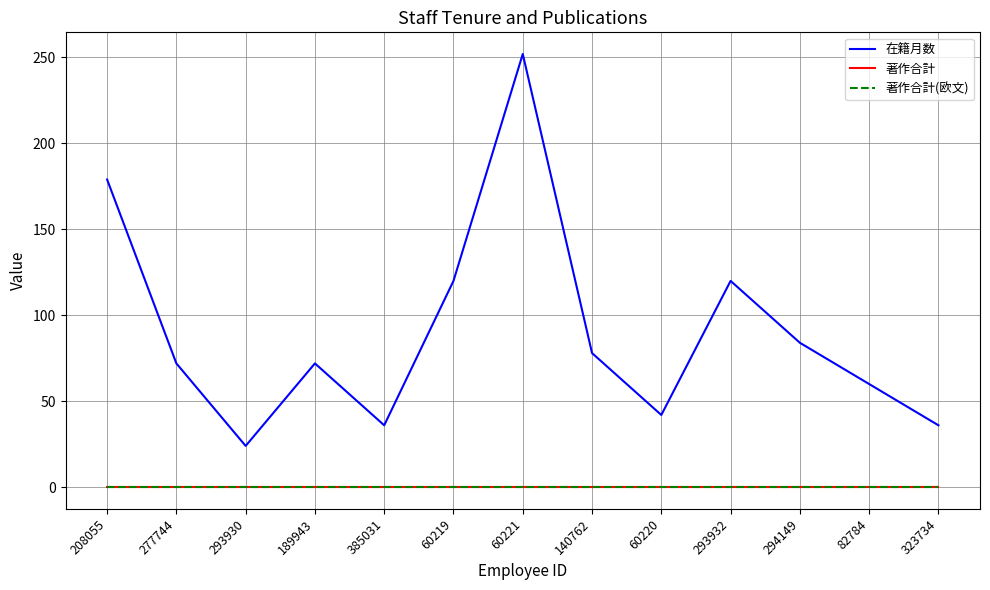

Does the chart have visible grid lines?

Yes